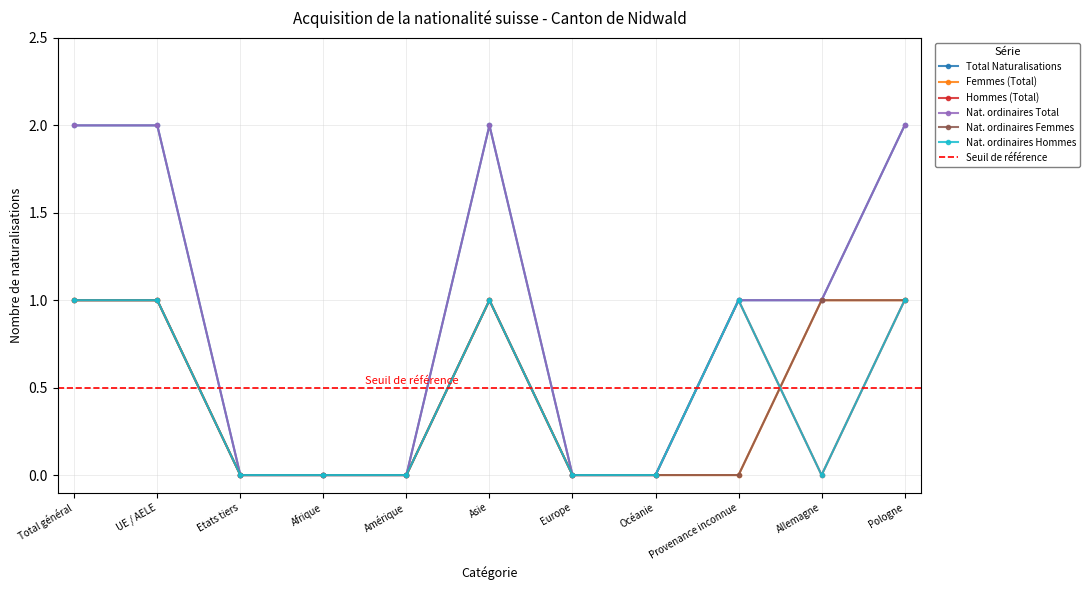

What is the sum of all Hommes (Total) values?

5